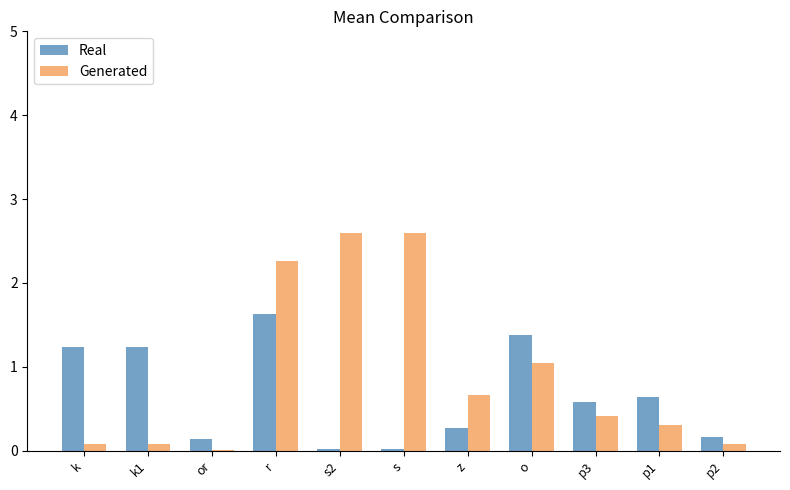

True or false: Generated has a value of 0.1 at k.

True